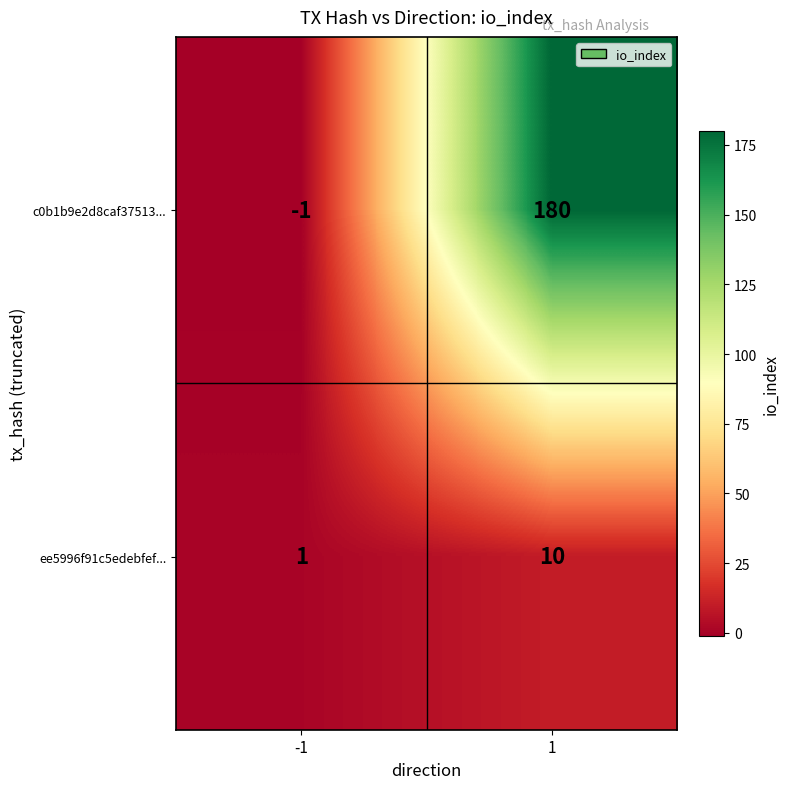

What is the greatest value displayed?

180